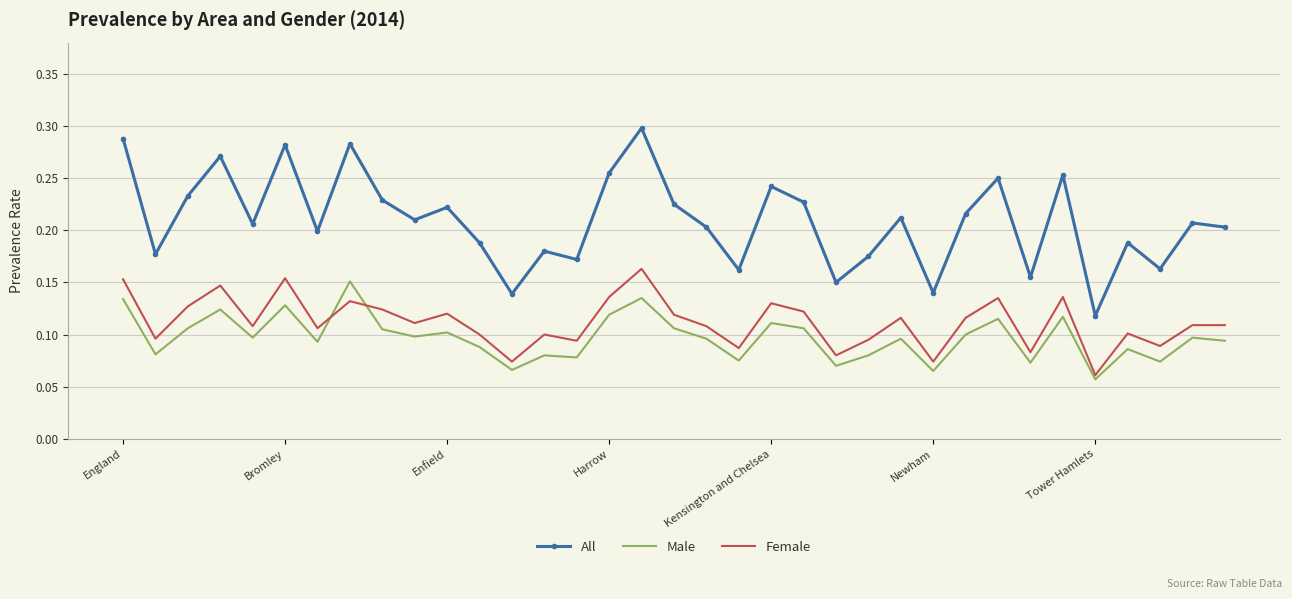

Which series has the widest spread of values?

All